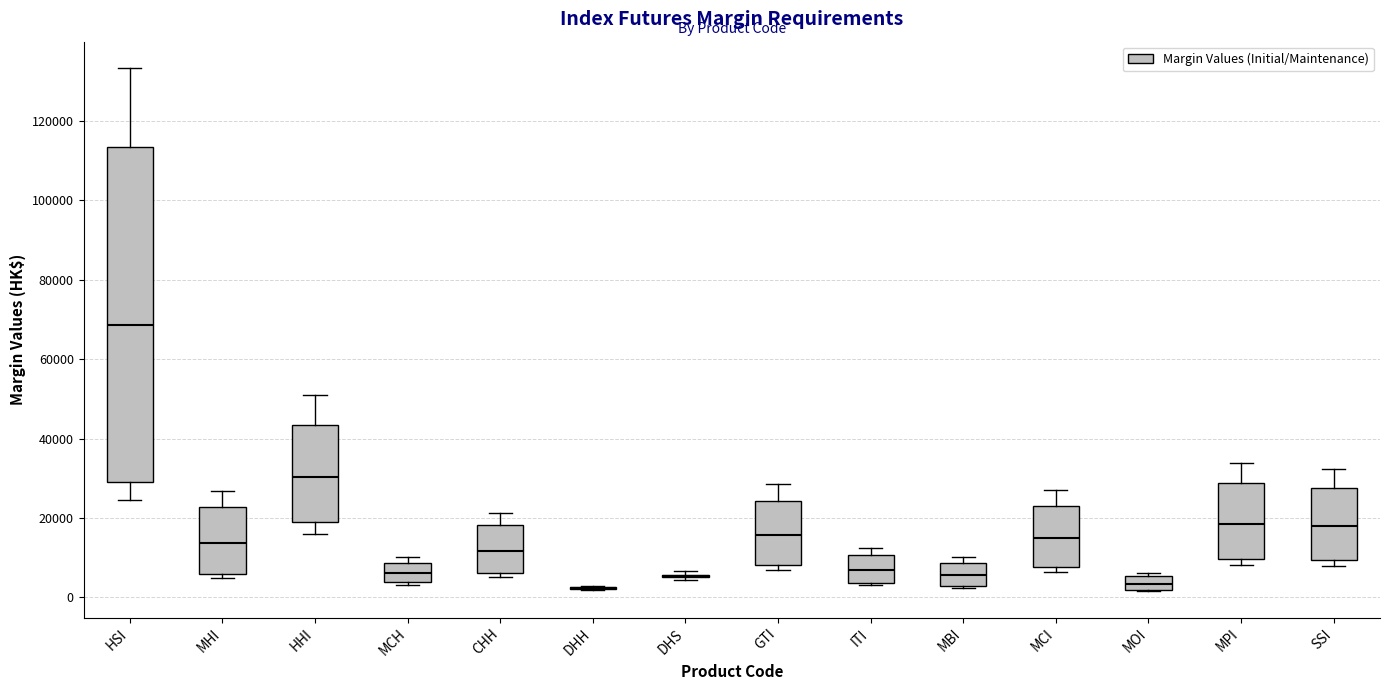

Where is the upper edge of the box for MCH on the y-axis? The values are not printed on the chart, so give them approximately, as read against the axis.

8000